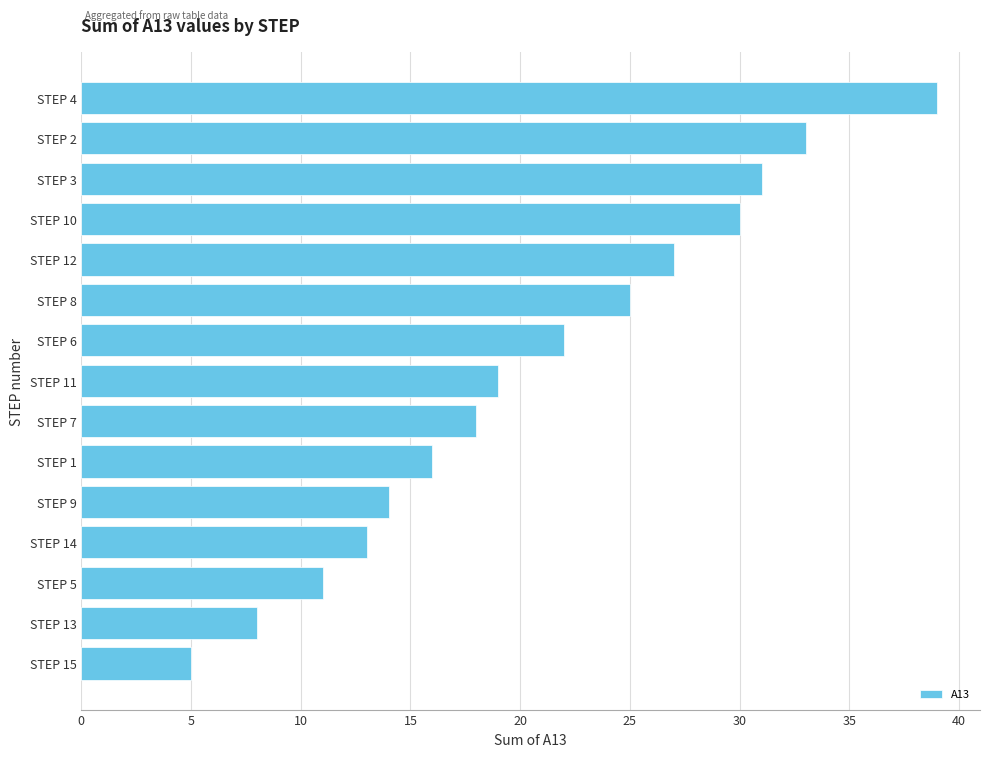

At which label is the value closest to 22?

STEP 6